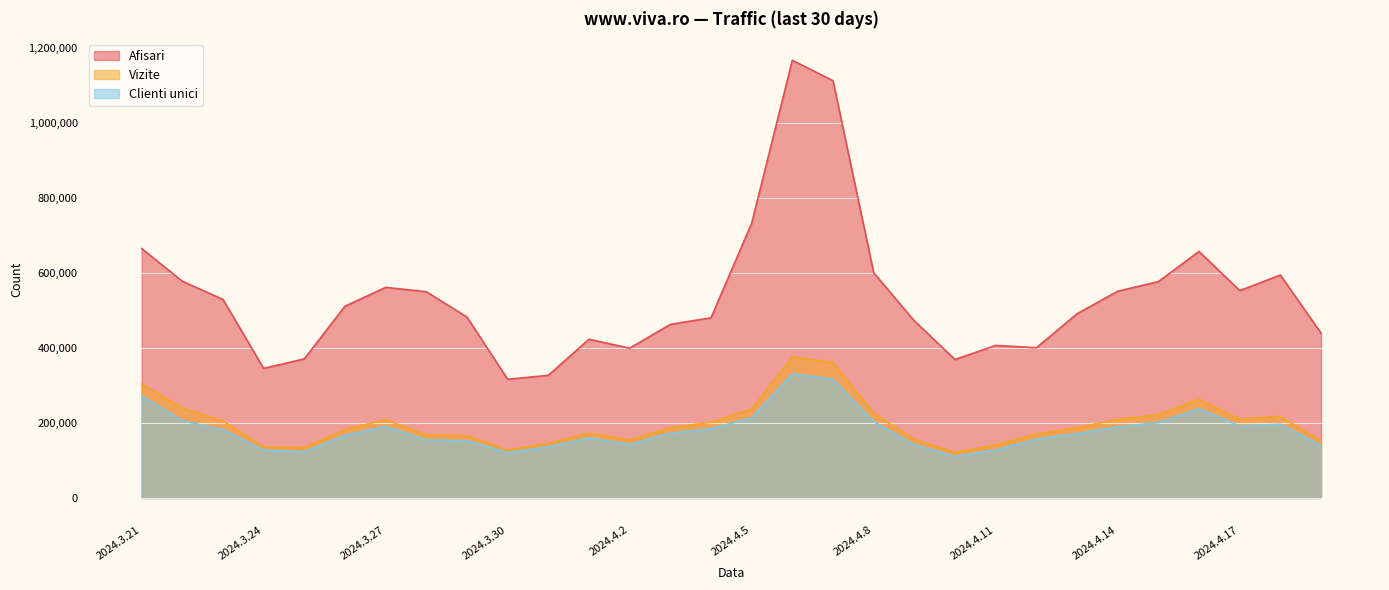

True or false: Afisari and Clienti unici cross at least once.

False